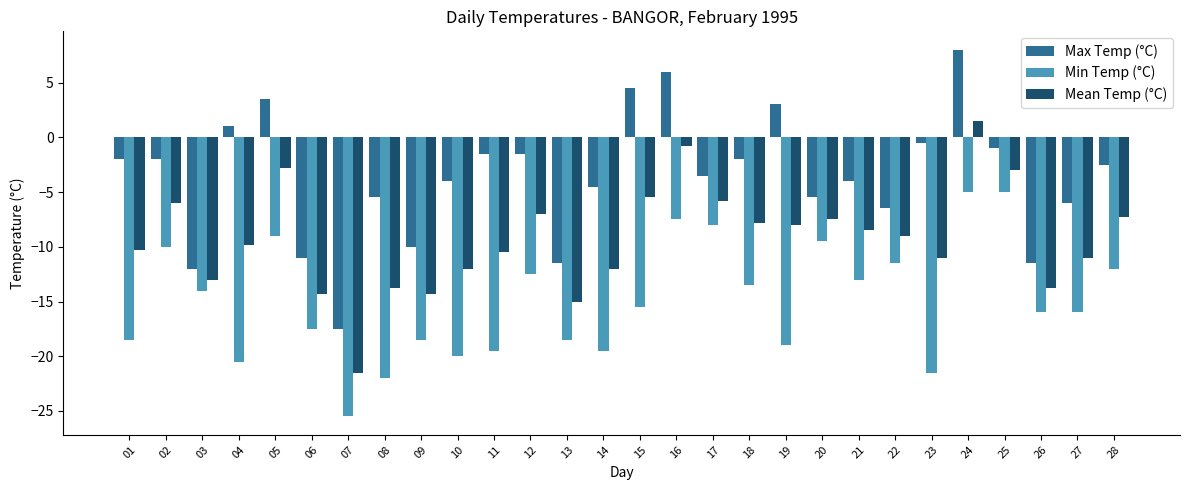

Between 04 and 18, which series saw the biggest shift?

Min Temp (°C)